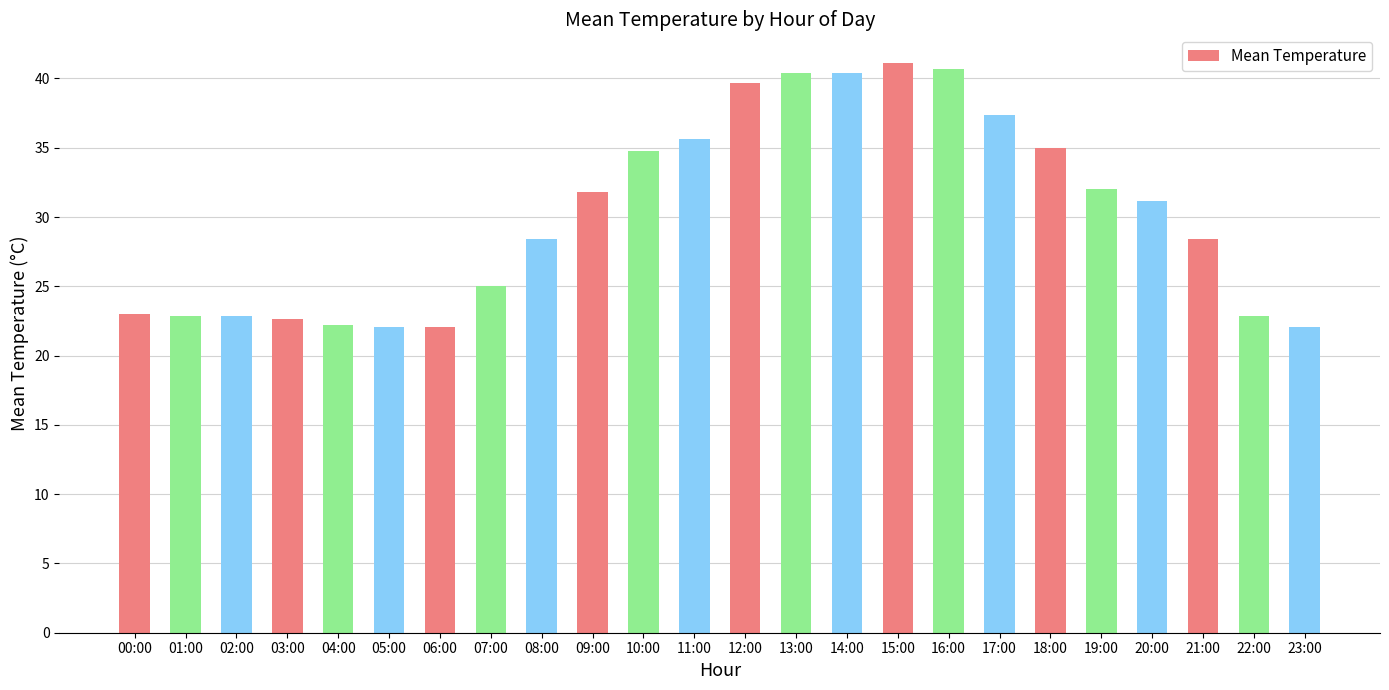

How many data points are above 31?

12